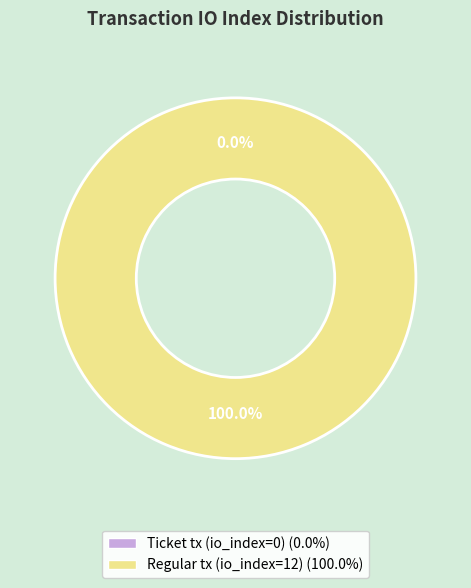

What is the smallest slice in the pie chart?

Ticket tx (io_index=0)